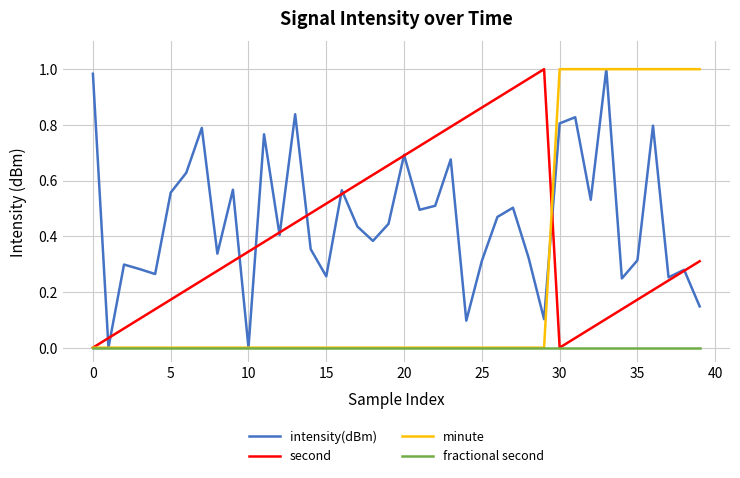

Which series has the largest total across all categories?

intensity(dBm)